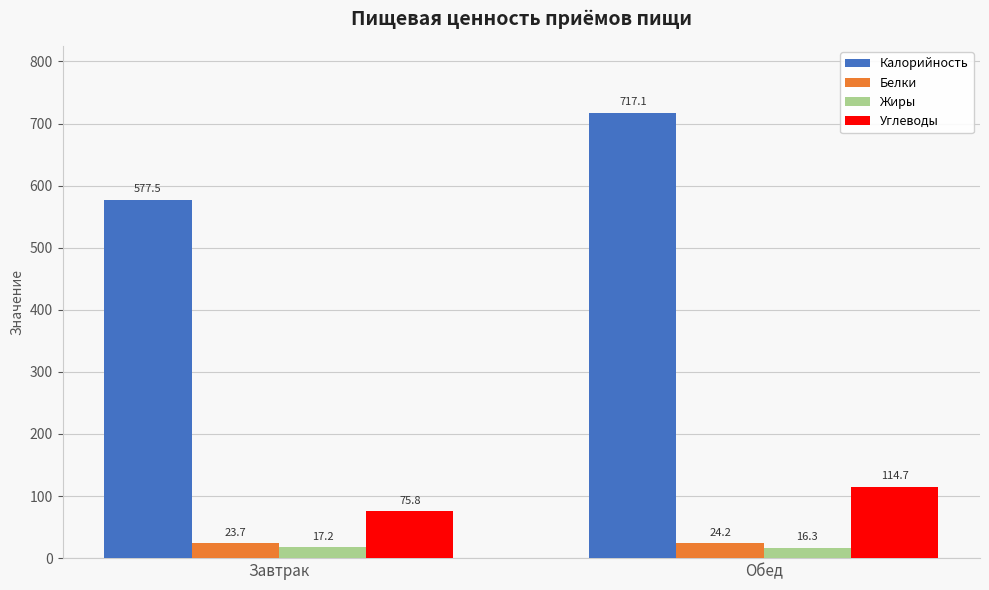

List the labels in order of Жиры value, largest first.

Завтрак, Обед